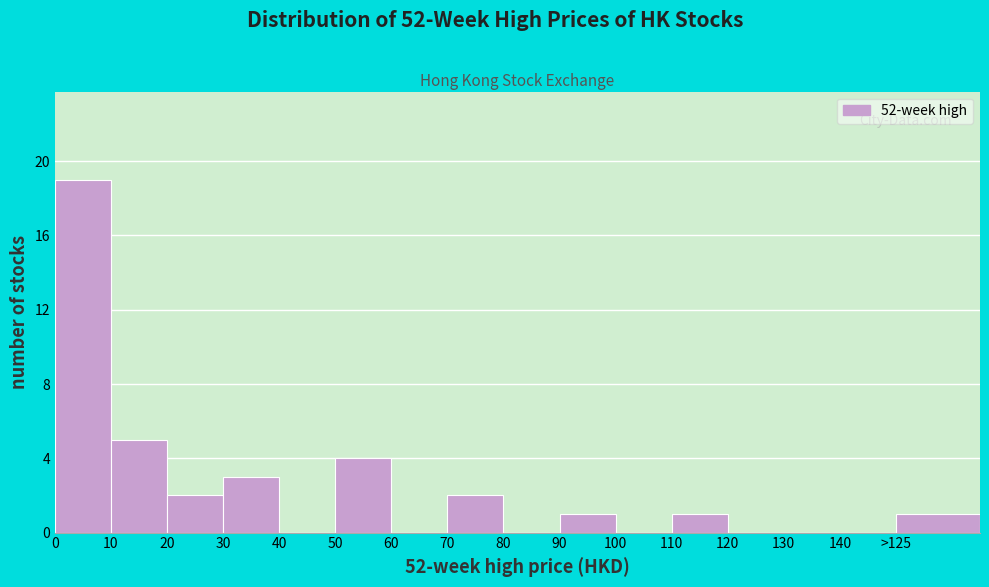

Reading left to right, what are all the values shown in this chart?

0=19	10=5	20=2	30=3	40=0	50=4	60=0	70=2	80=0	90=1	100=0	110=1	120=0	130=0	140=0	>125=1